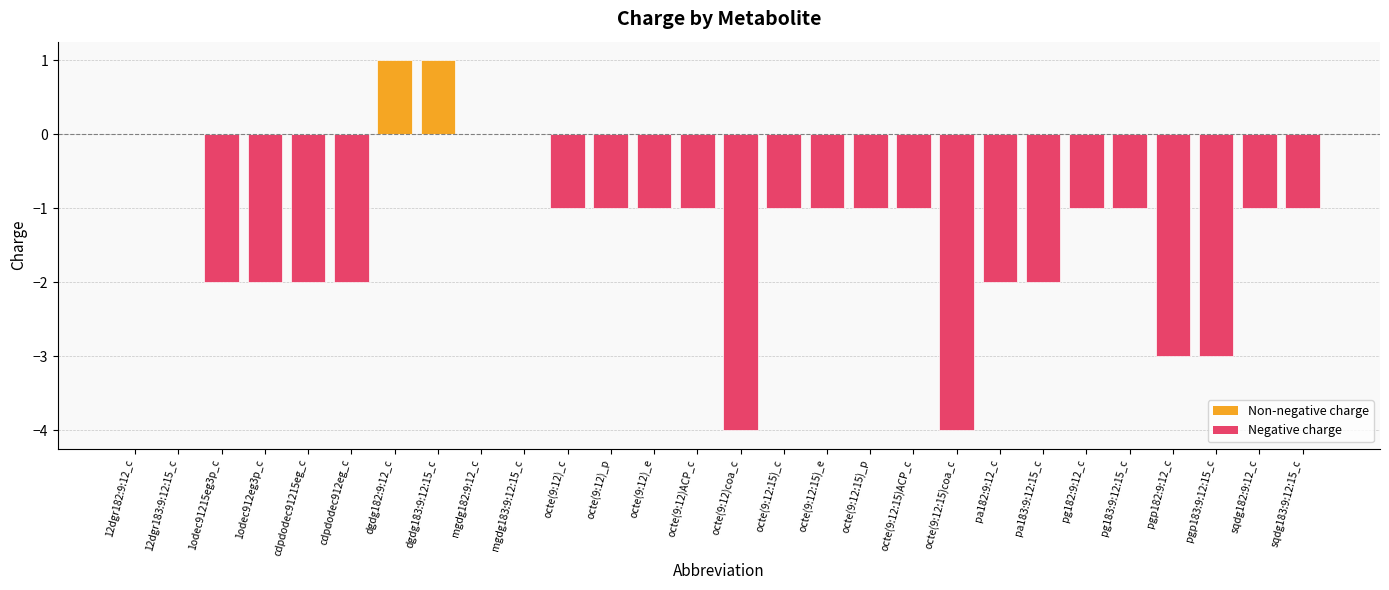

What is the sum of the values at octe(9:12)_c and octe(9:12)coa_c?

-5